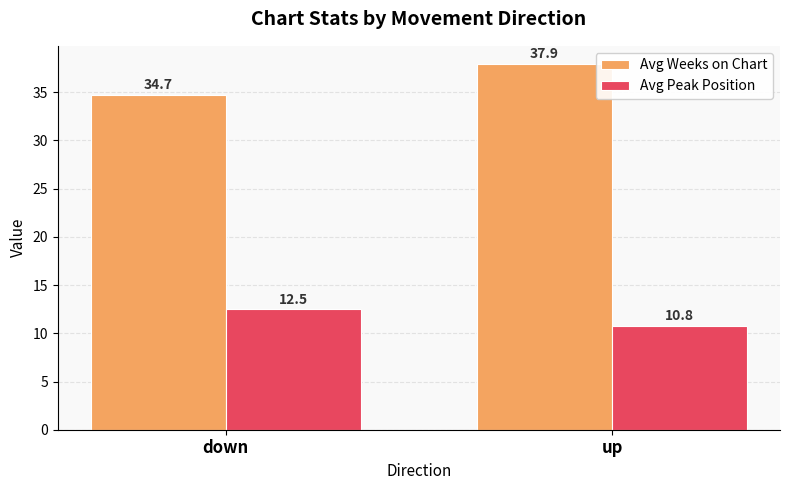

What is the highest value of the Avg Weeks on Chart series?

37.9